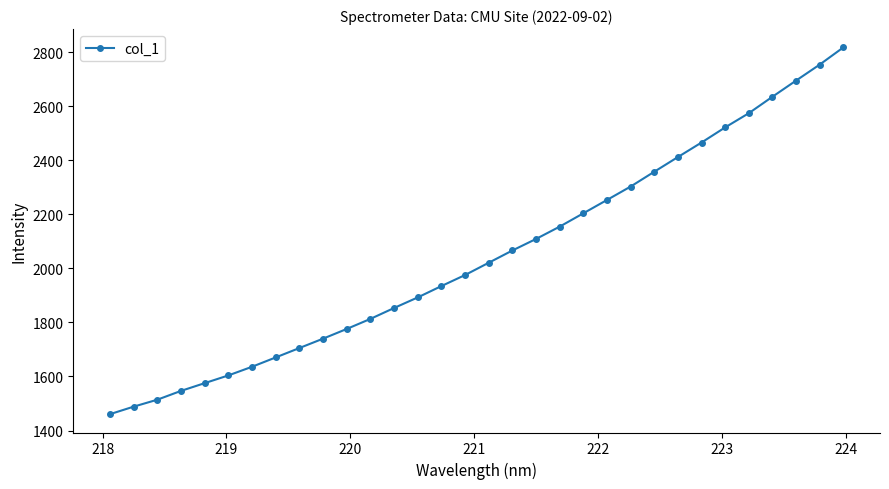

What is the minimum value shown in the chart?

1460.5